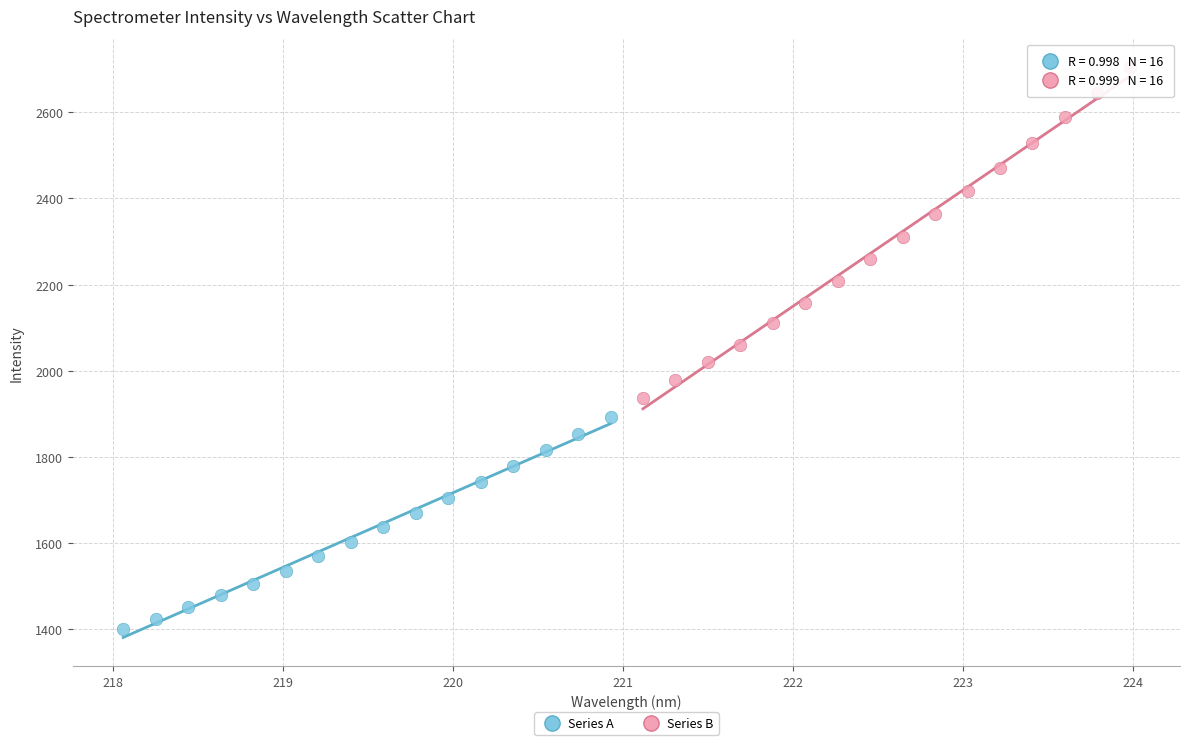

Which series reaches the maximum Y coordinate?

Series B